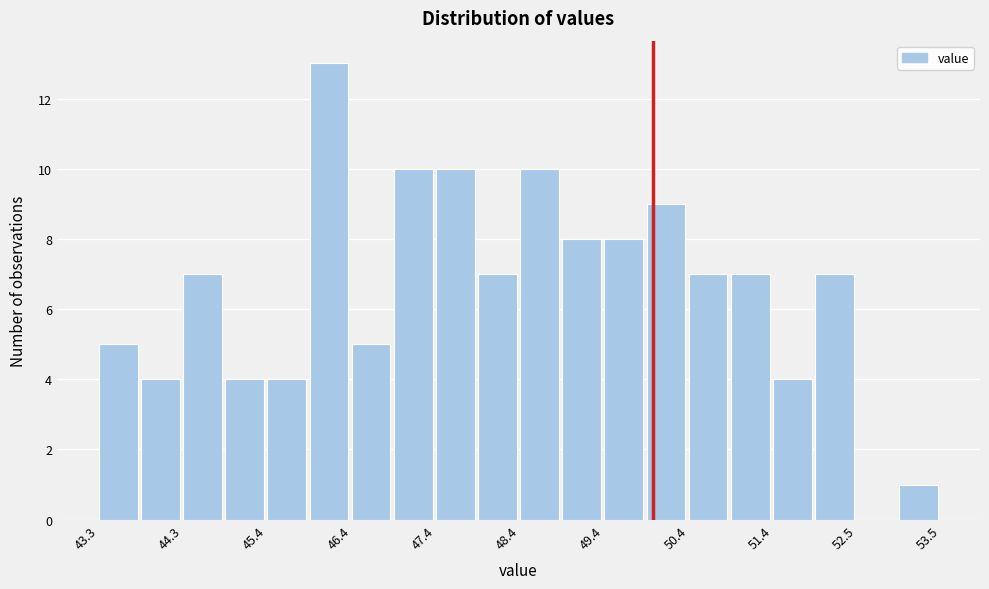

Around what value on the x-axis is the tallest bar? Give the approximate position of its centre, as read against the axis.

46.0